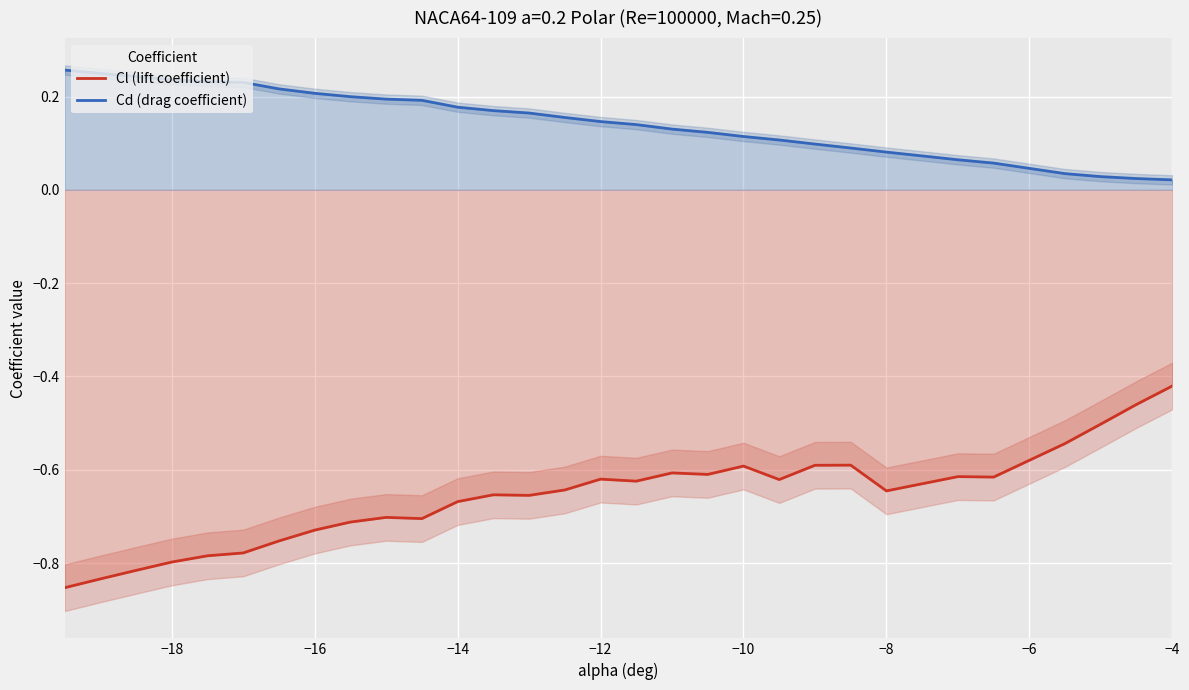

What is the sum of all Cl (lift coefficient) values?

-19.7